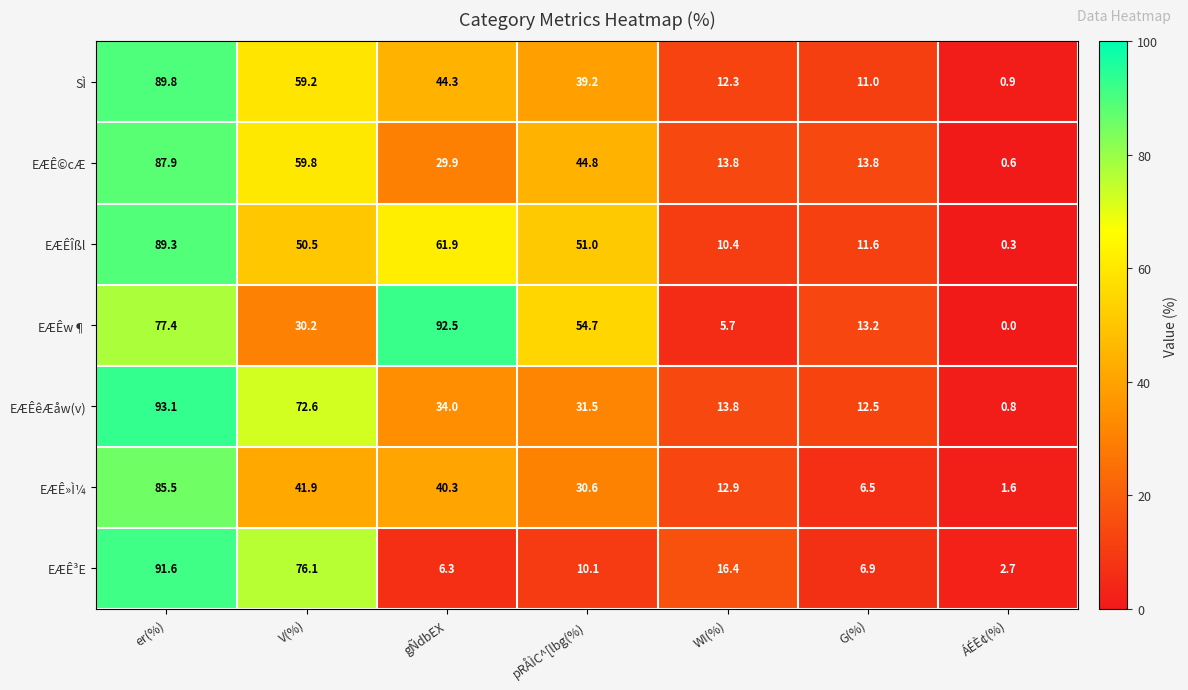

What is the average value of the EÆÊ»Ì¼ series?

31.3